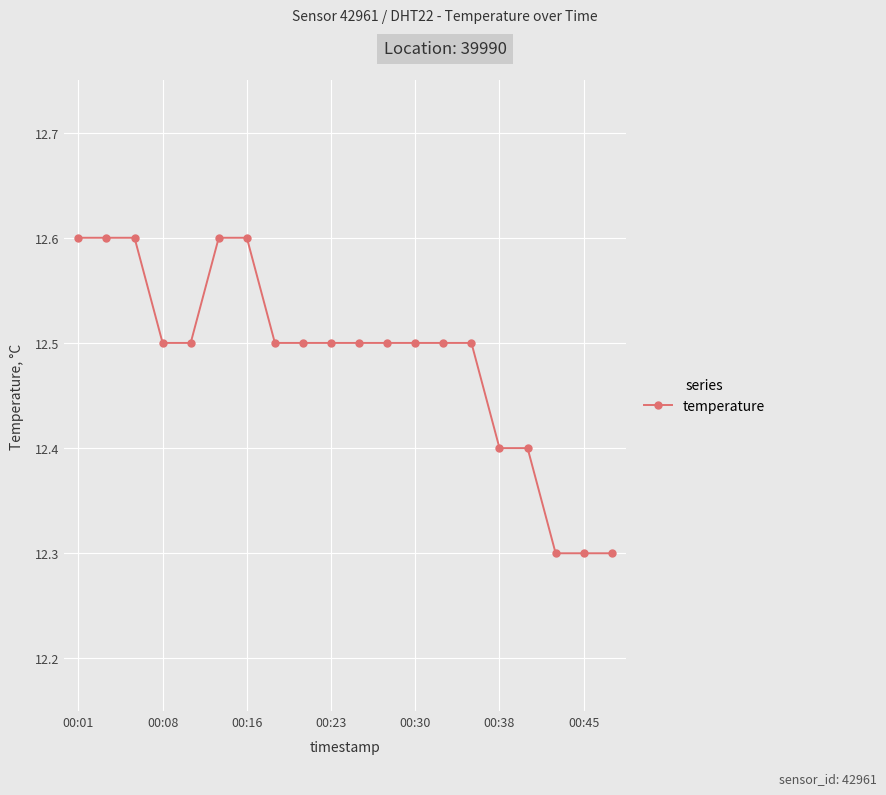

Reading right to left, transcribe all the data shown in this chart.

12.3	12.3	12.3	12.4	12.4	12.5	12.5	12.5	12.5	12.5	12.5	12.5	12.5	12.6	12.6	12.5	12.5	12.6	12.6	12.6